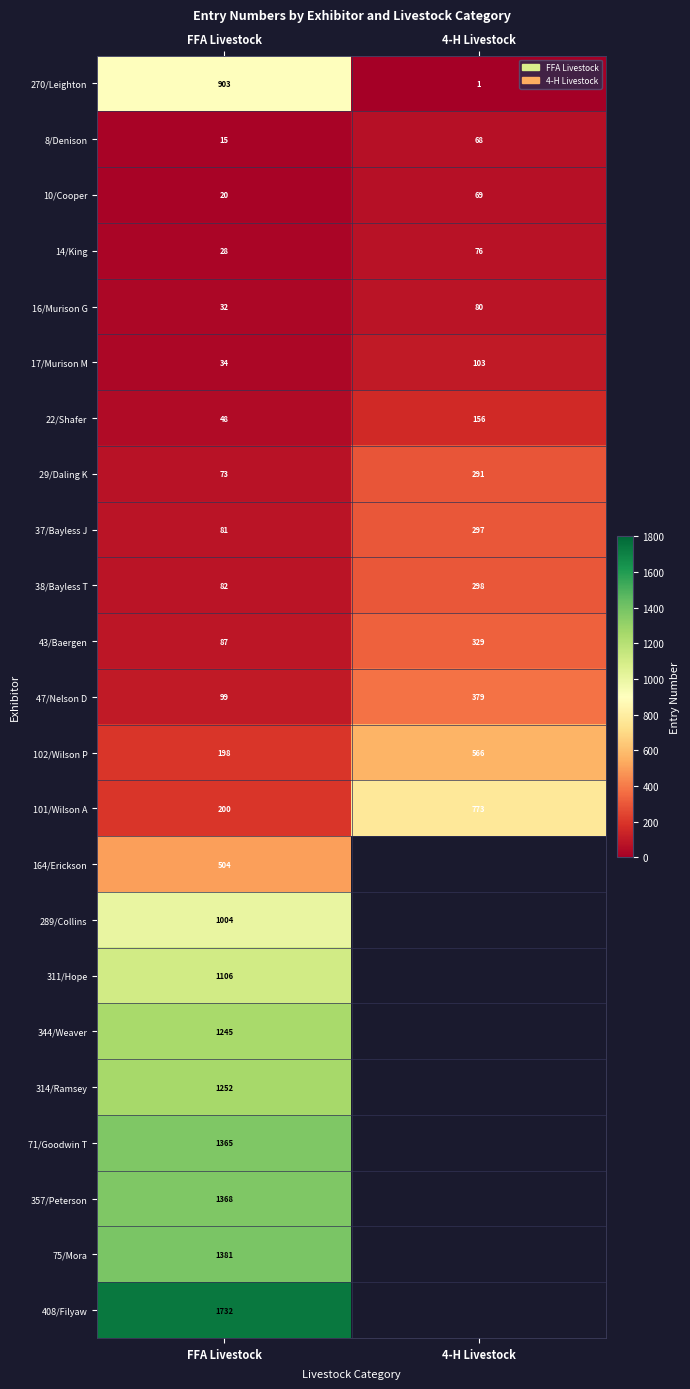

What is the sum of the 102/Wilson P values at 4-H Livestock and FFA Livestock?

764